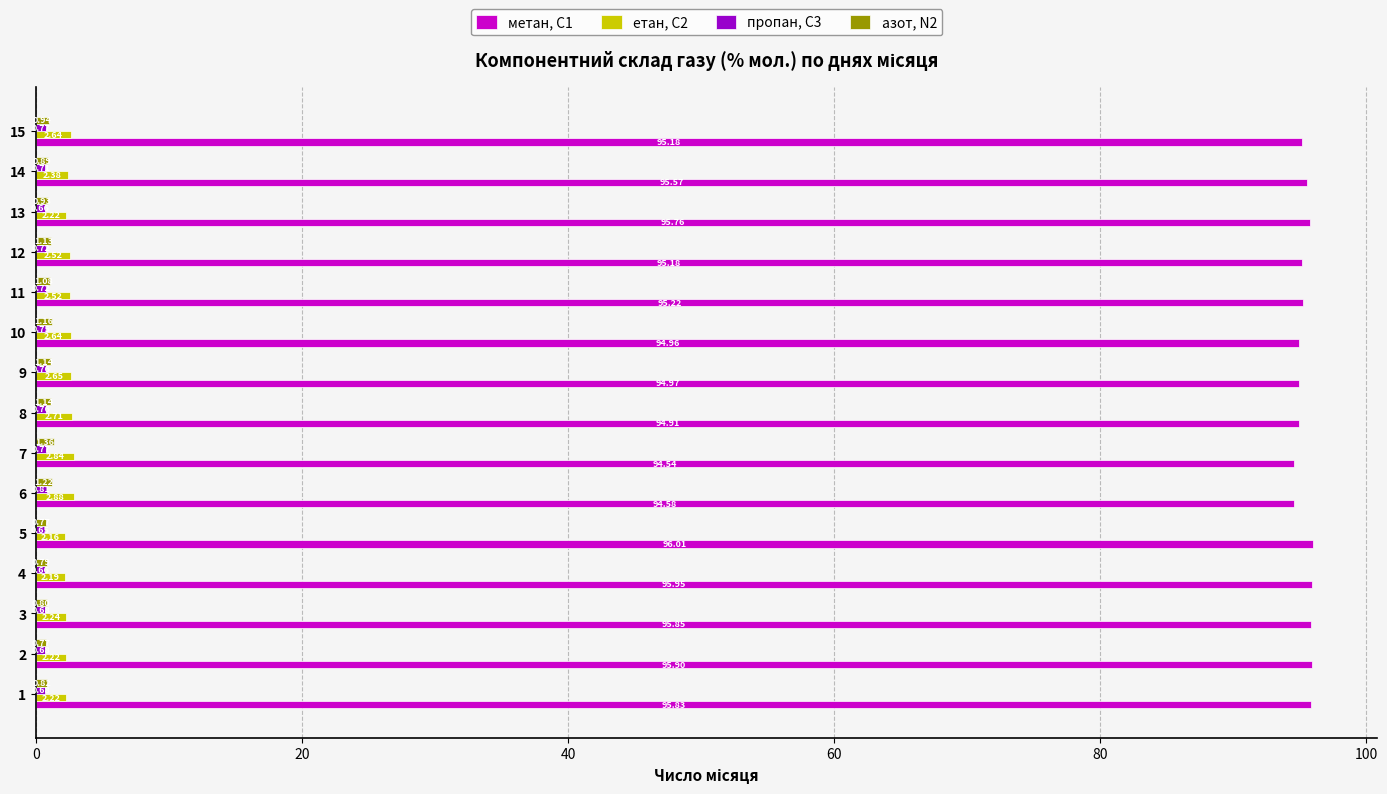

Which series changed the most between 5 and 9?

метан, С1